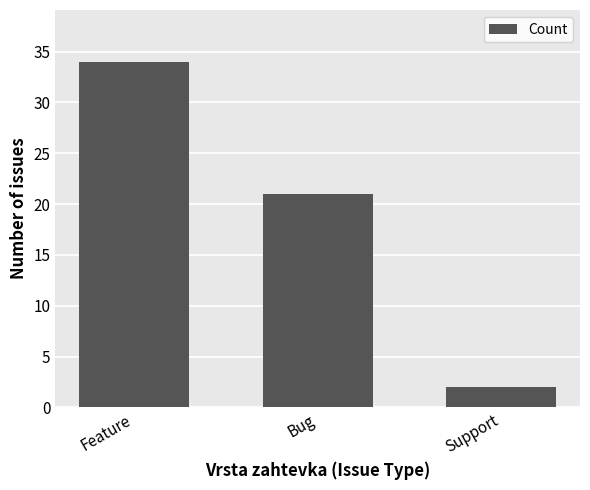

List the labels in order of value, smallest first.

Support, Bug, Feature